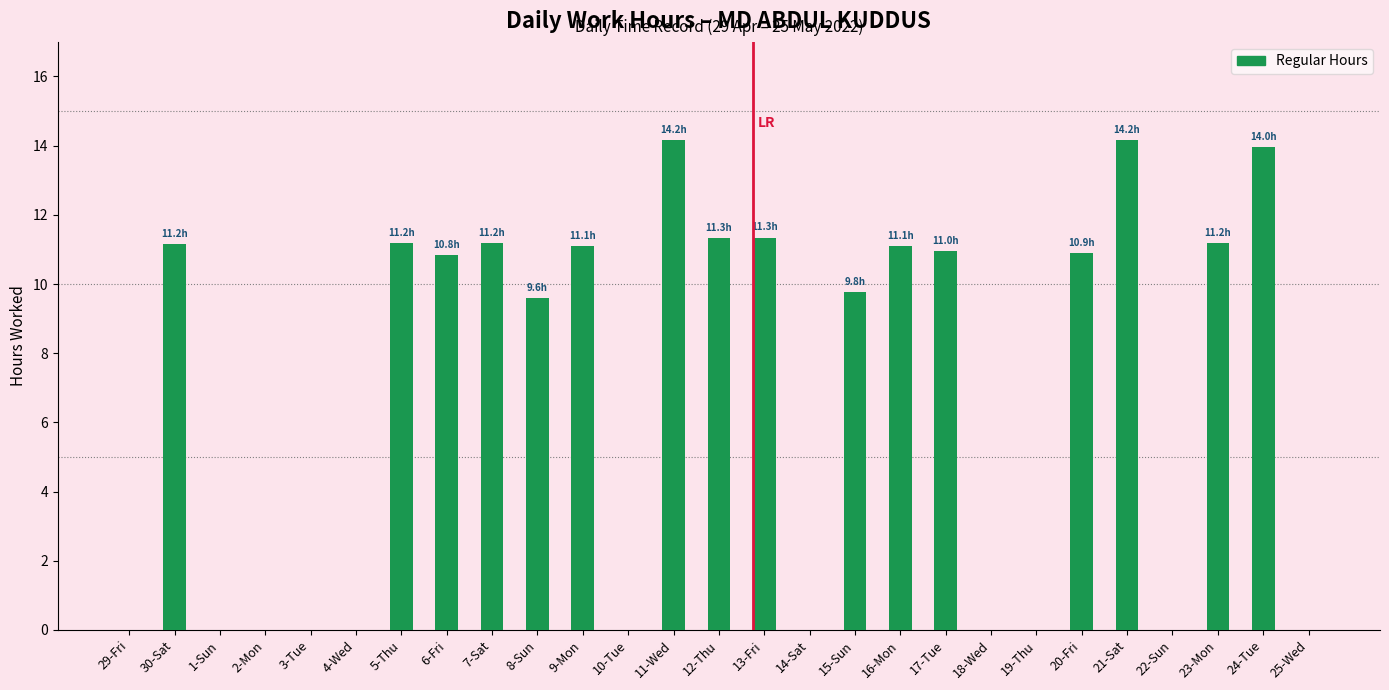

What is the sum of all values?

183.9